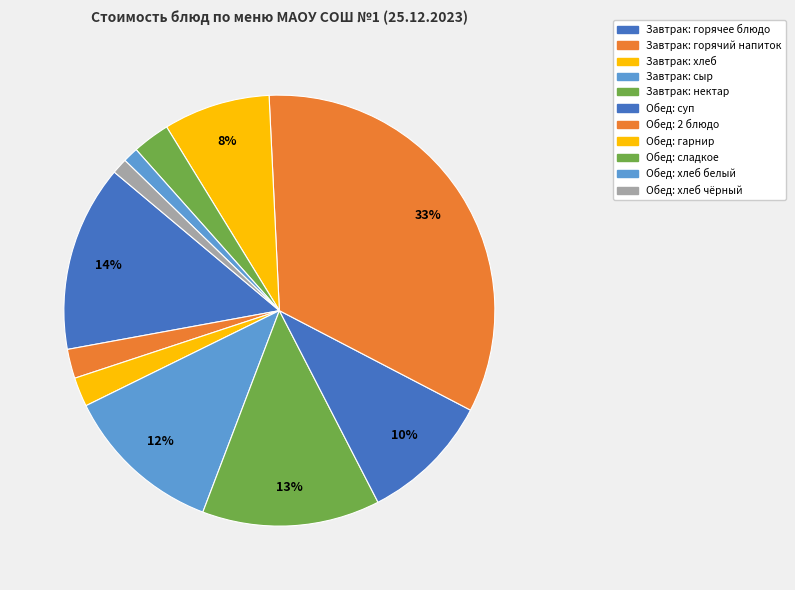

To the nearest percent, what is the difference between the largest and smallest slice percentages?

32%